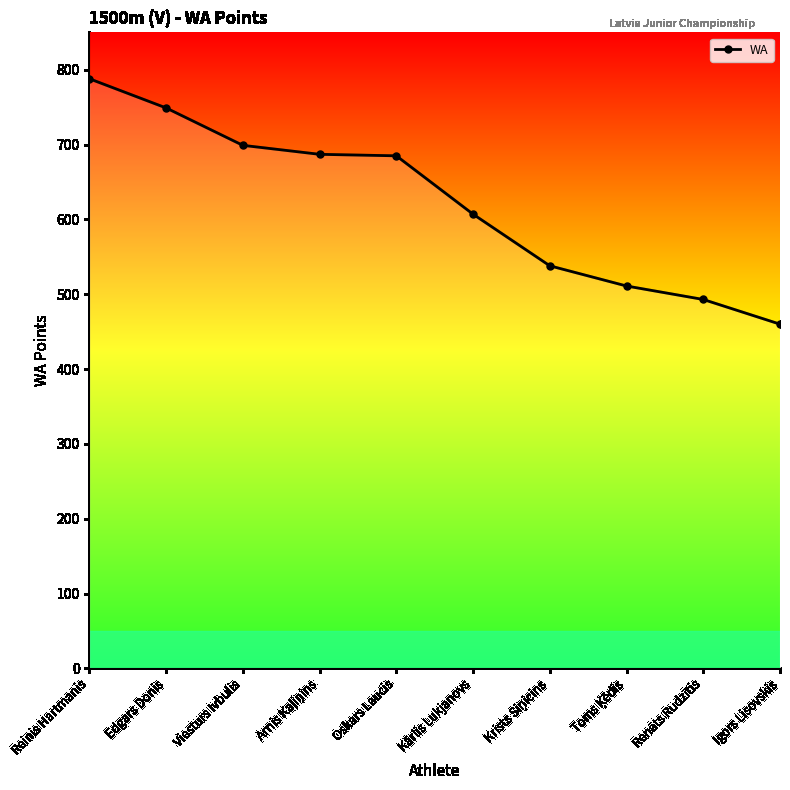

Count the number of data series in this chart.

1